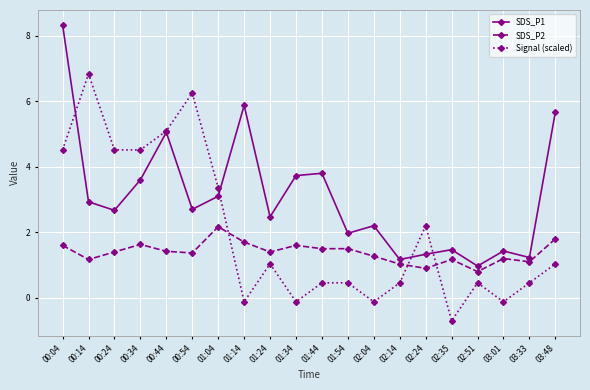

What is the maximum value shown in the chart?

8.3